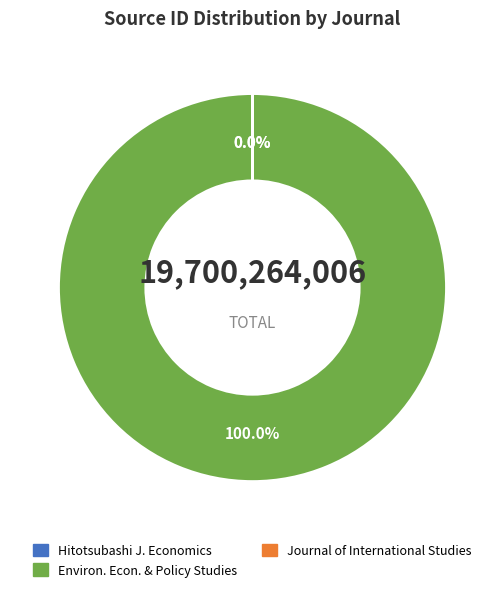

Combined, do Journal of International Studies and Hitotsubashi Journal of Economics account for over 50%?

No